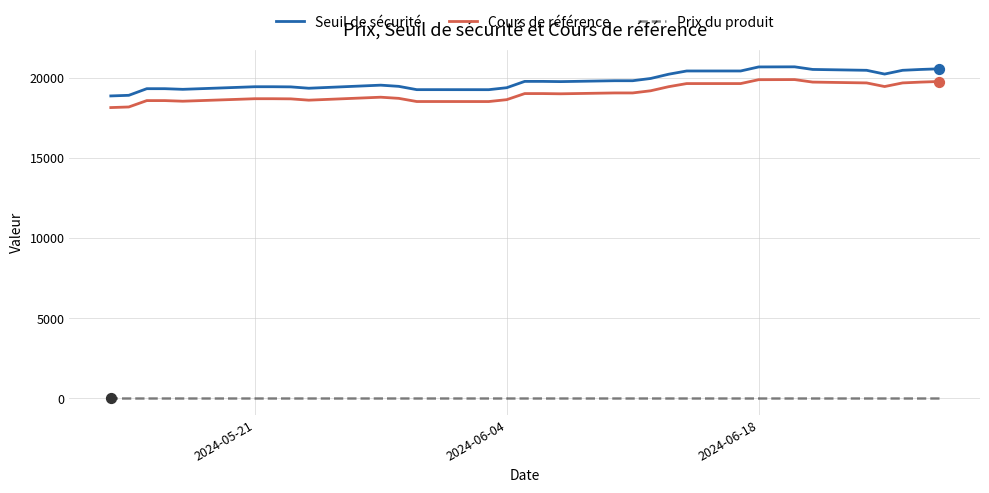

Which series contains the lowest Y value?

Prix du produit